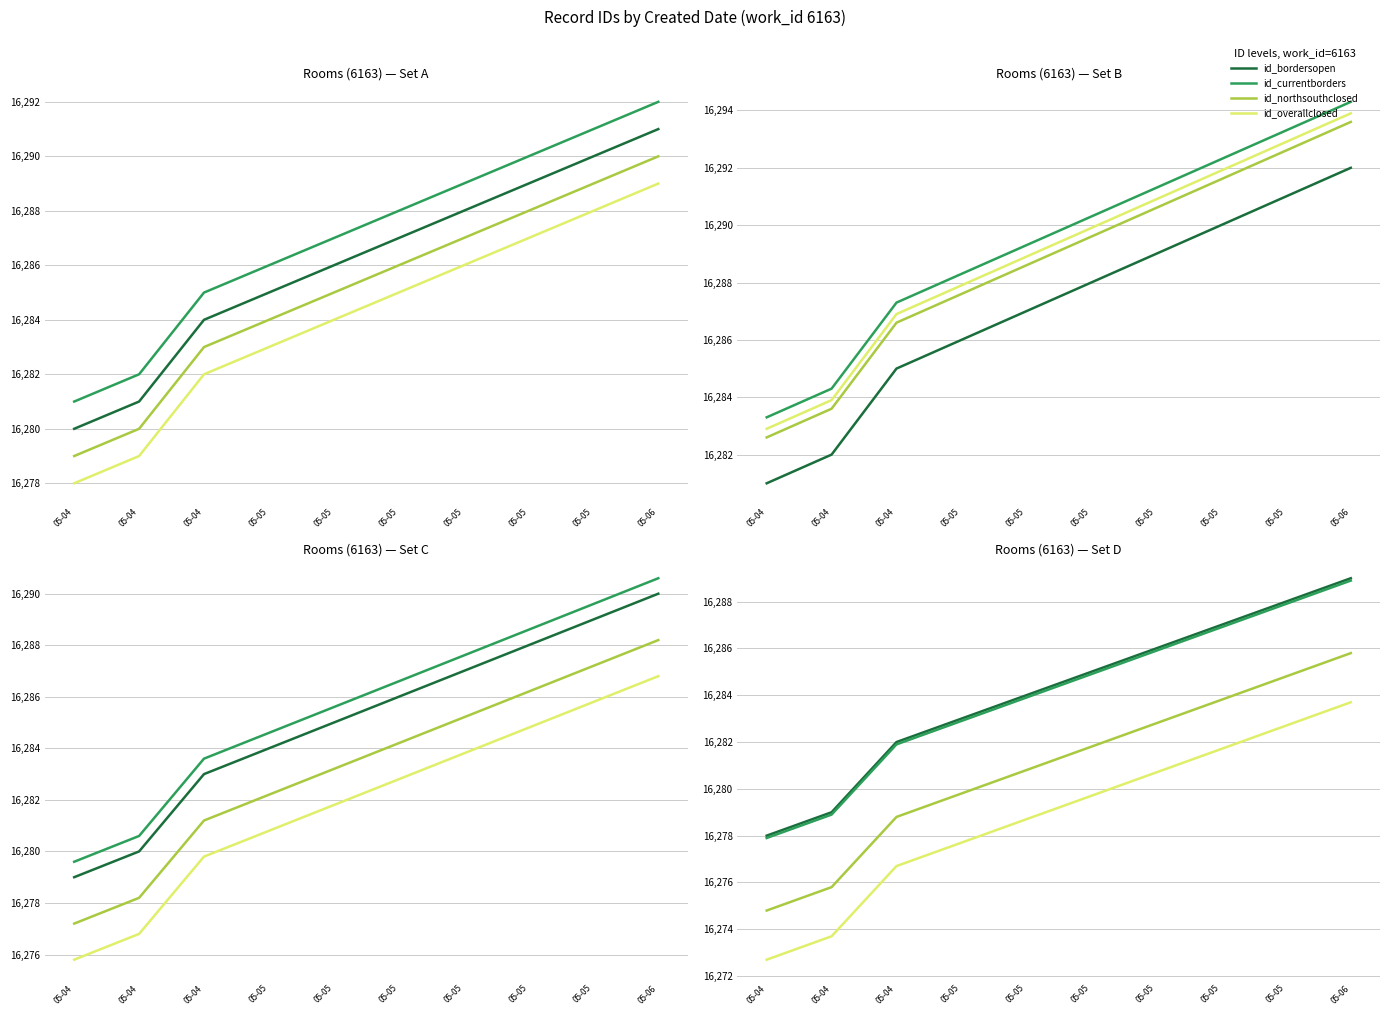

What is the difference between the id_currentborders values at 05-05 and 05-05?

4.0